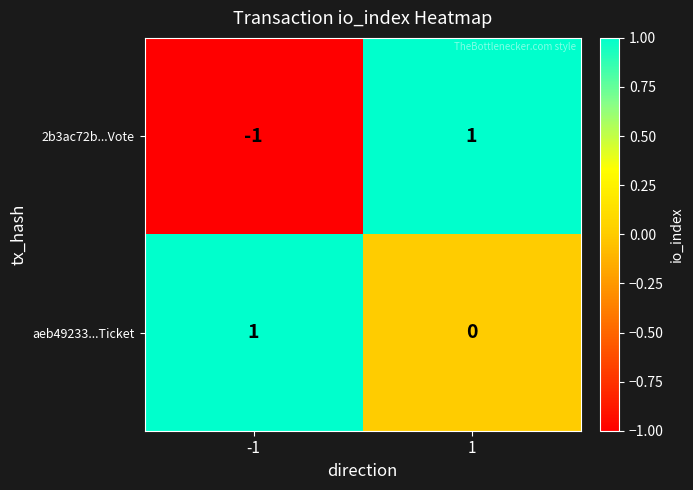

The 2b3ac72b...Vote series shows -1 at -1. True or false?

True